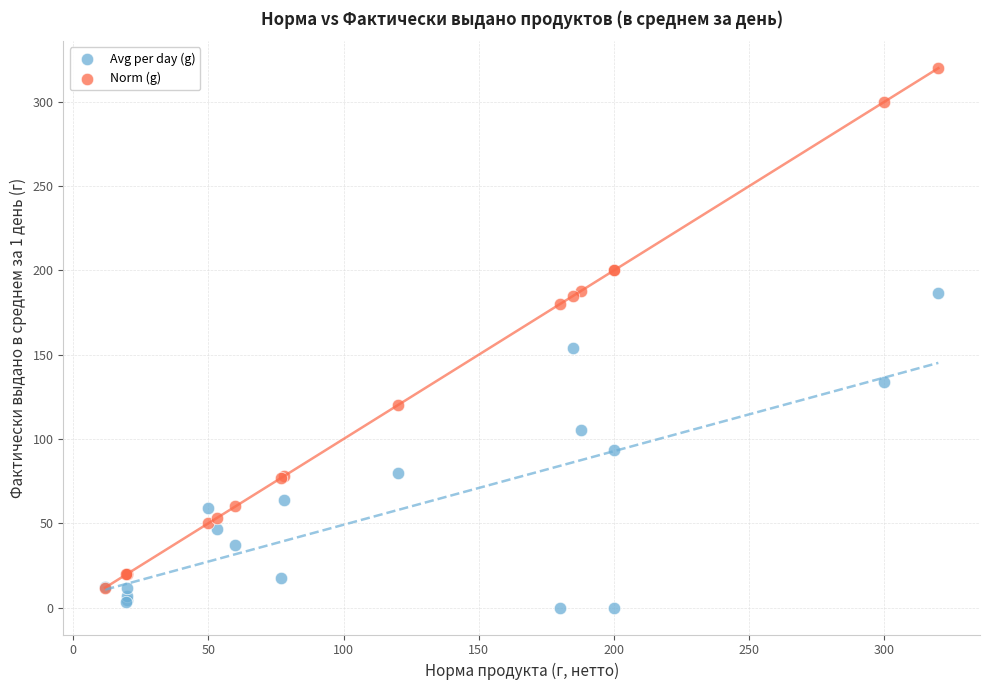

Which series has the widest spread of Y values?

Norm (g)